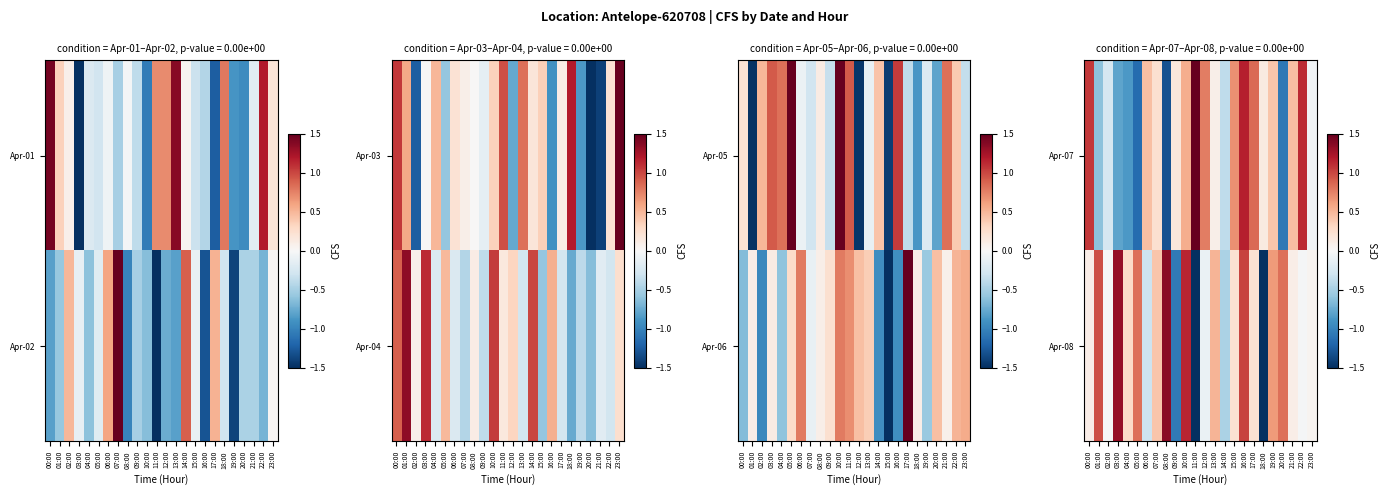

What is the highest value of the Apr-07 series?

1.5